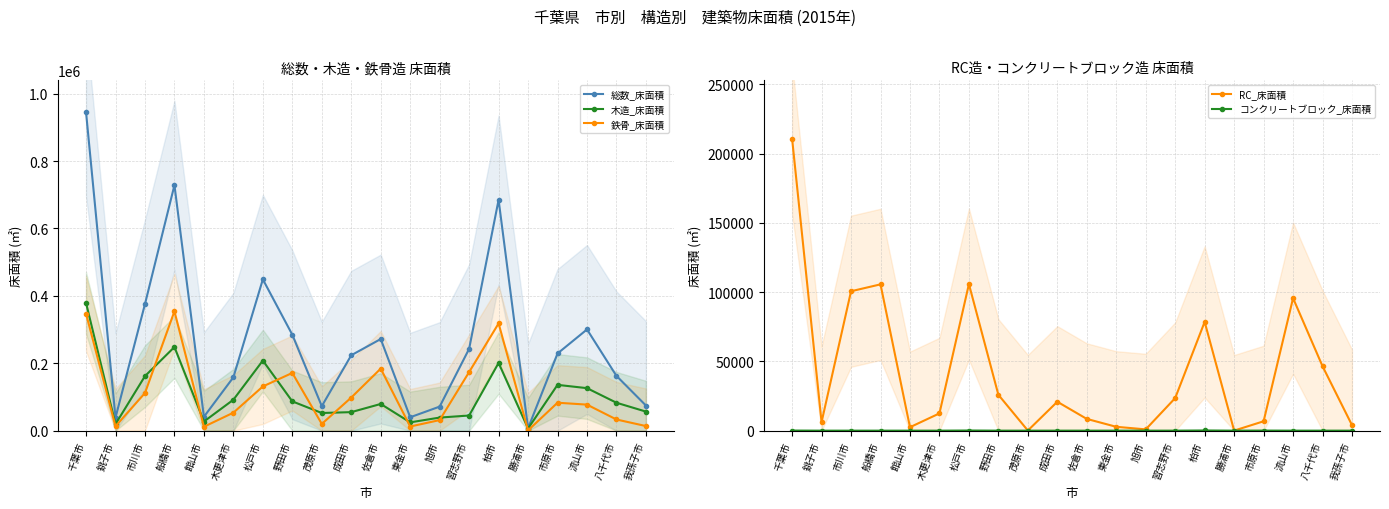

What position from the right is 我孫子市?

1